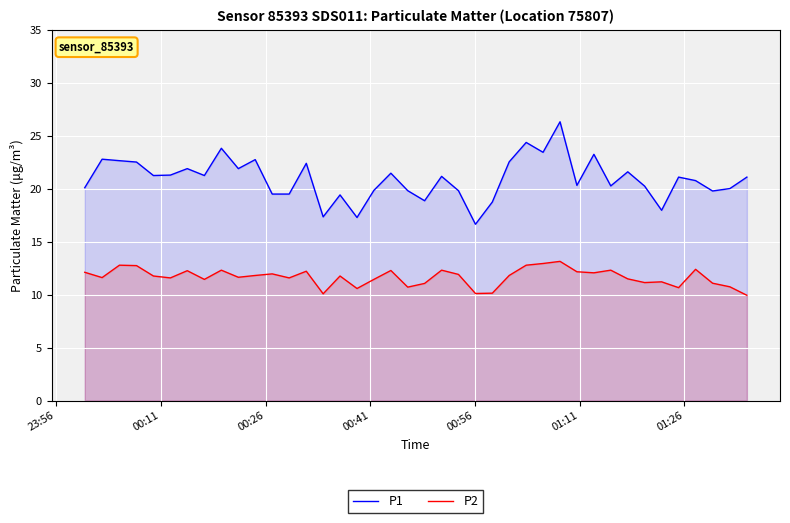

What are all the series names shown in the legend?

P1, P2